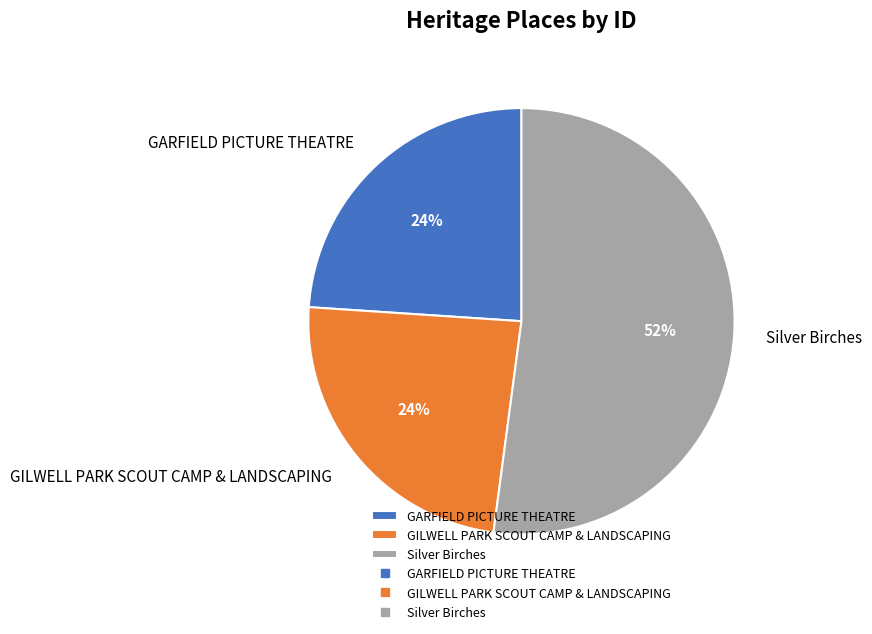

To the nearest percent, what percentage of the pie is GILWELL PARK SCOUT CAMP & LANDSCAPING?

24%